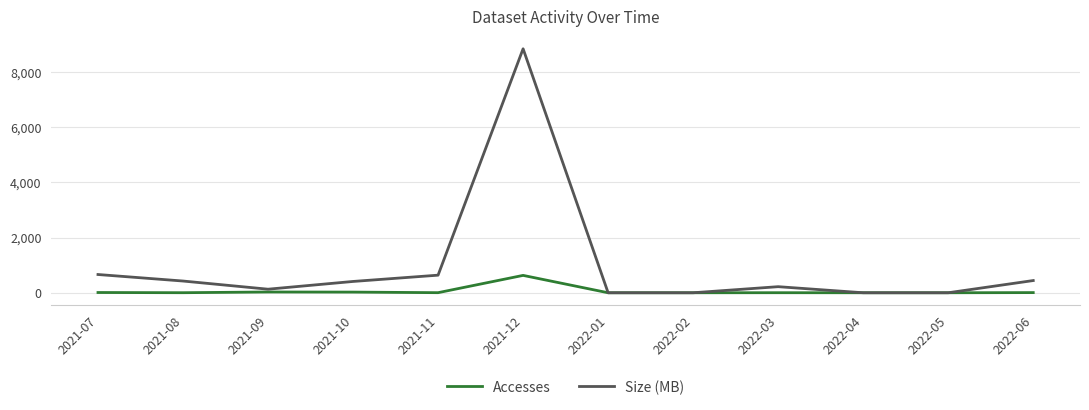

What is the spread (max minus min) of values at 2021-08?

423.3